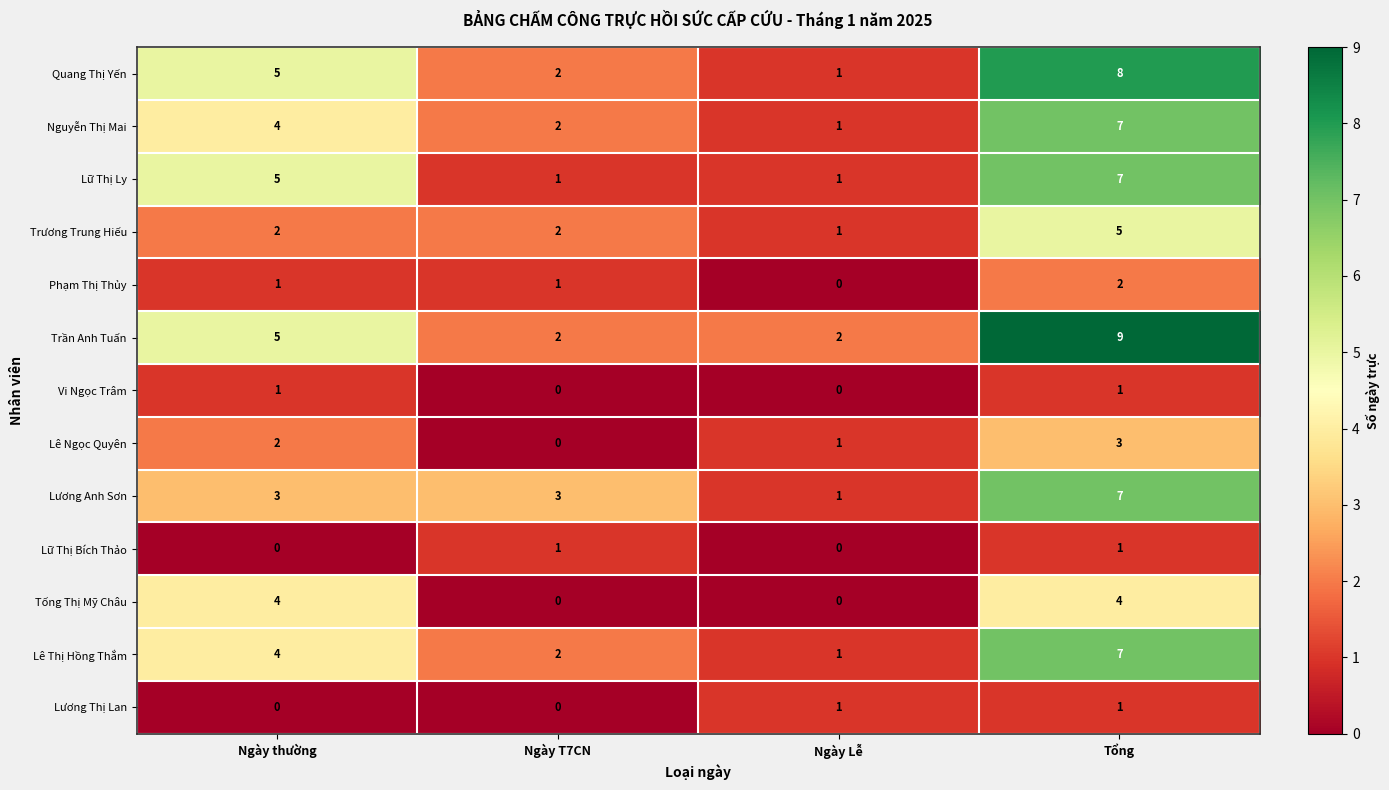

At which label does Lê Ngọc Quyên reach its minimum?

Ngày T7CN